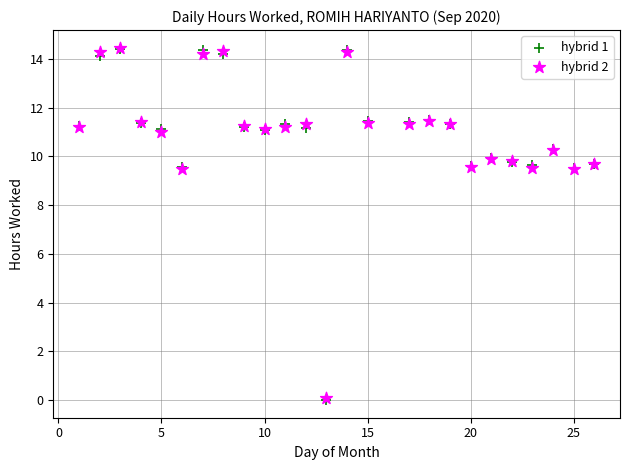

Which series has the widest spread of Y values?

hybrid 1